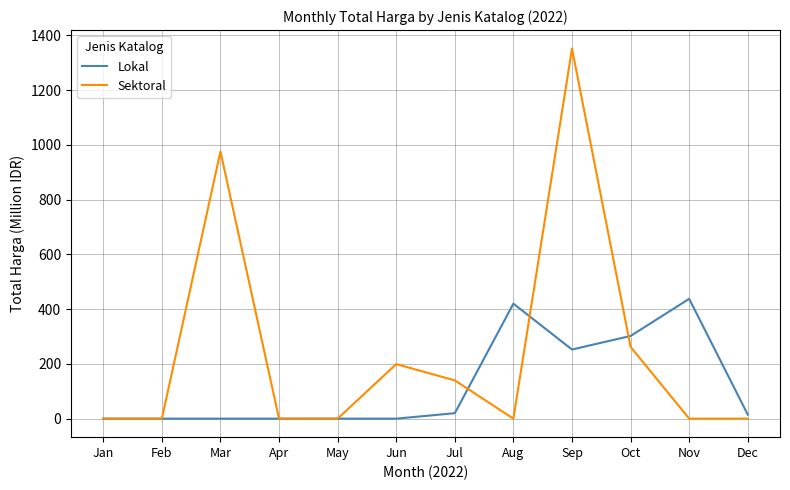

Where is Lokal nearest to the value 218?

Sep